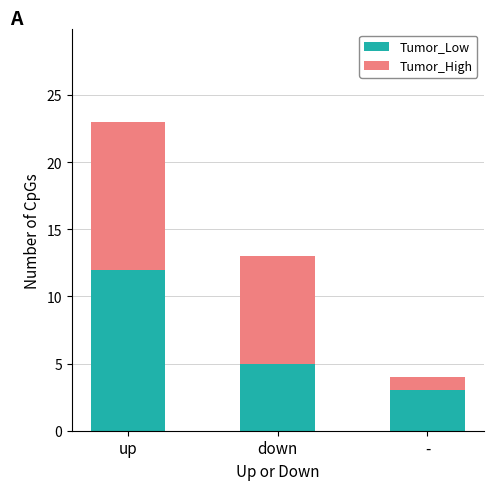

Which category has the lowest value in the Tumor_Low series?

-